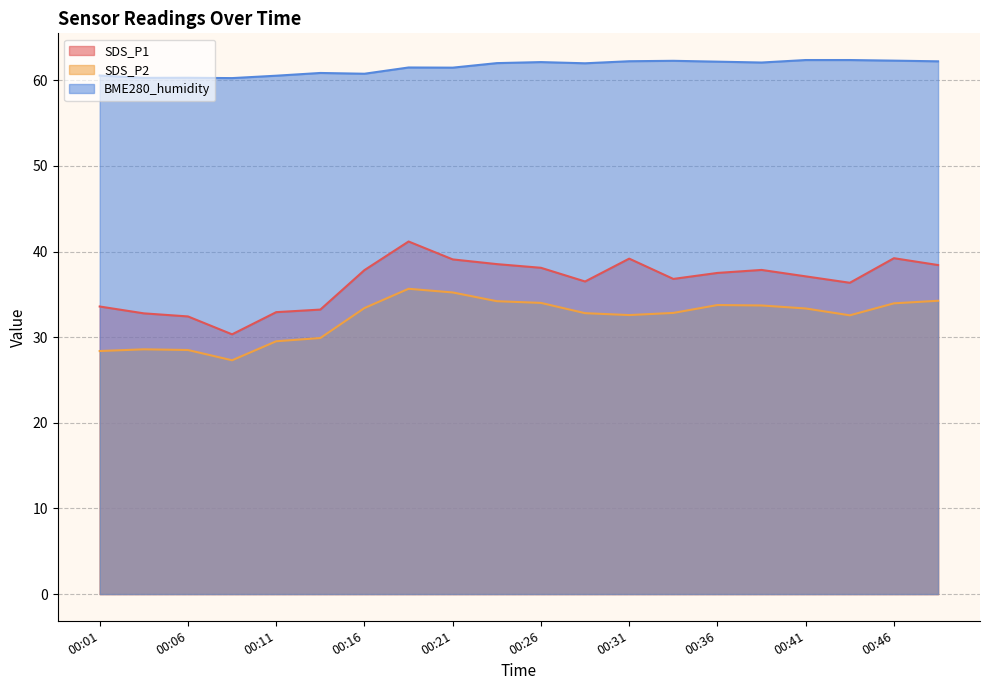

Between 00:06 and 00:41, which series saw the biggest shift?

SDS_P2